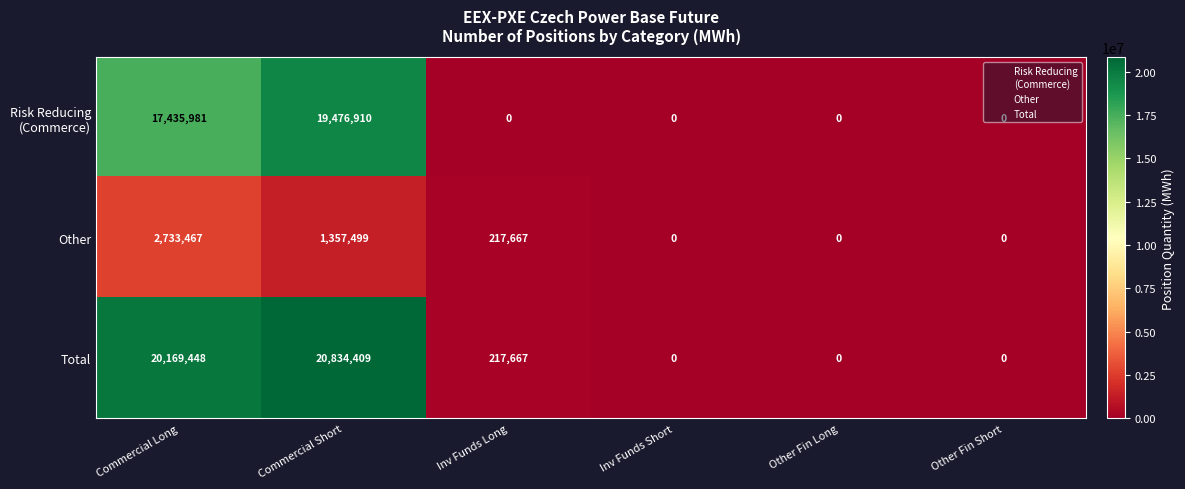

Which label corresponds to the largest value in the chart?

Commercial Short